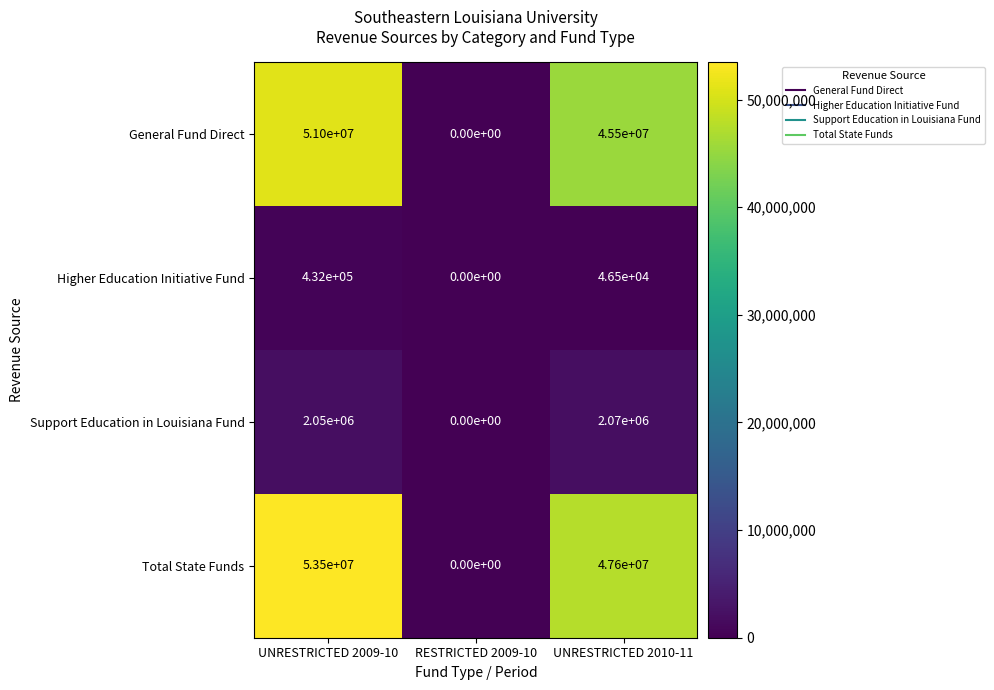

At UNRESTRICTED 2009-10, list the series in order from smallest to largest.

Higher Education Initiative Fund, Support Education in Louisiana Fund, General Fund Direct, Total State Funds